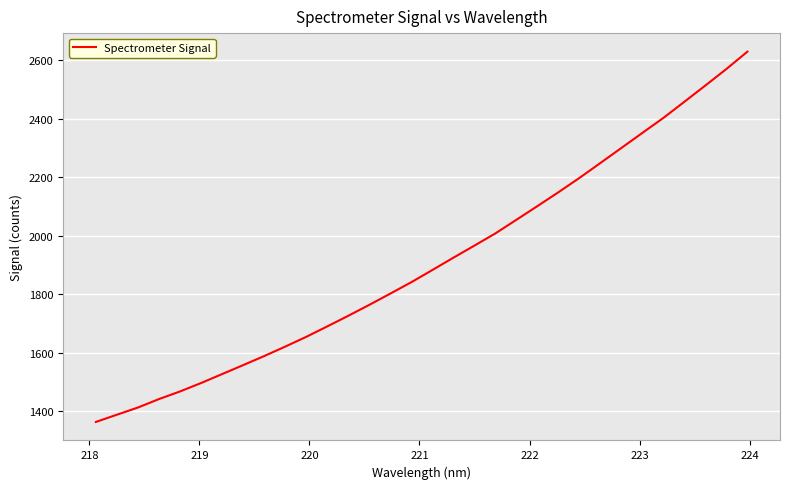

What is the difference between the maximum and minimum values?

1266.1